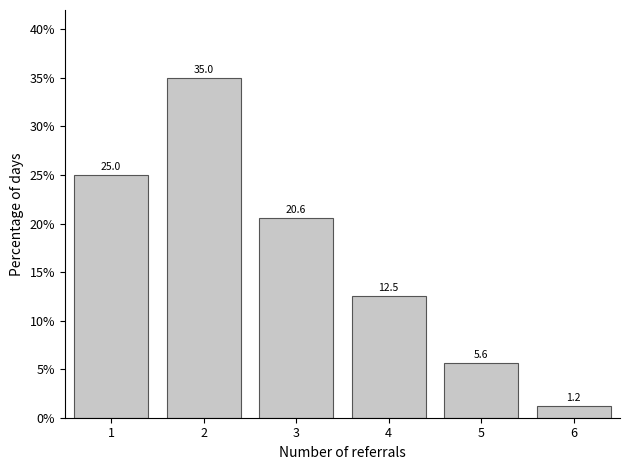

What is the change in value from 3 to 4?

-8.1